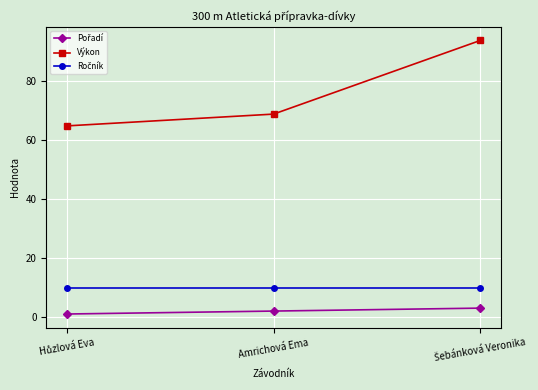

Where is Výkon nearest to the value 79?

Amrichová Ema